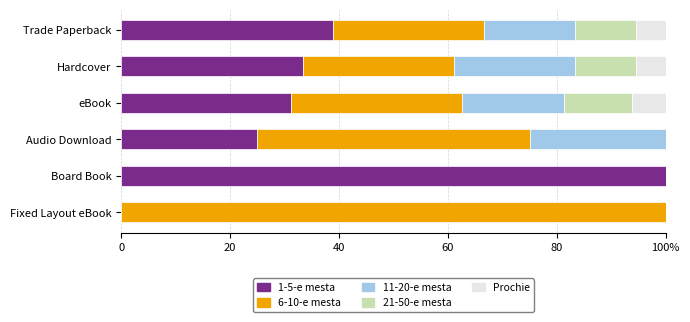

What are all the series names shown in the legend?

1-5-e mesta, 6-10-e mesta, 11-20-e mesta, 21-50-e mesta, Prochie